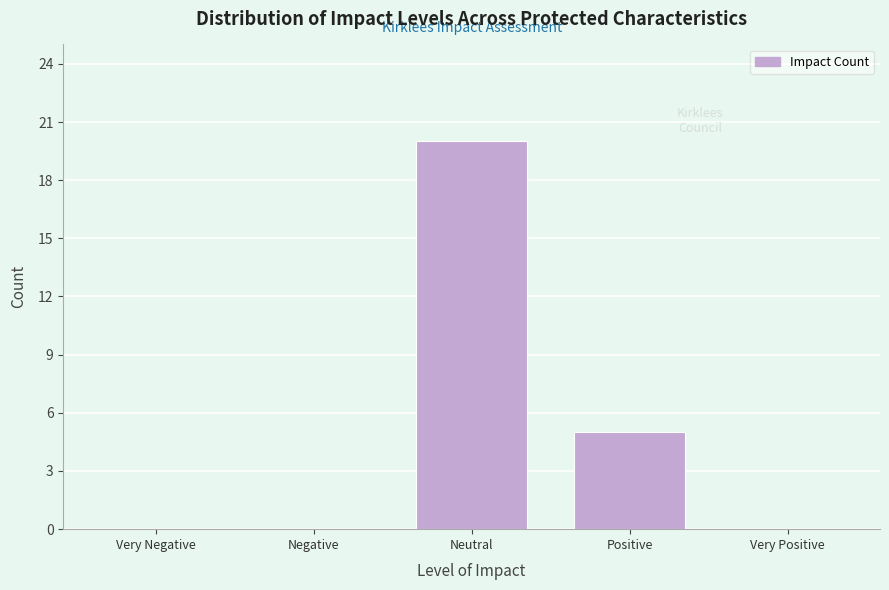

Reading left to right, what are all the values shown in this chart?

Very Negative=0	Negative=0	Neutral=20	Positive=5	Very Positive=0